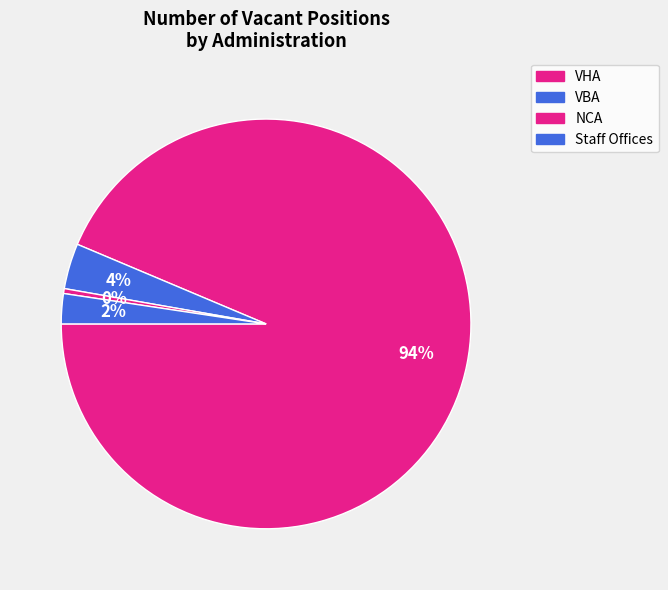

What is the total percentage of Staff Offices and VBA?

6.0%